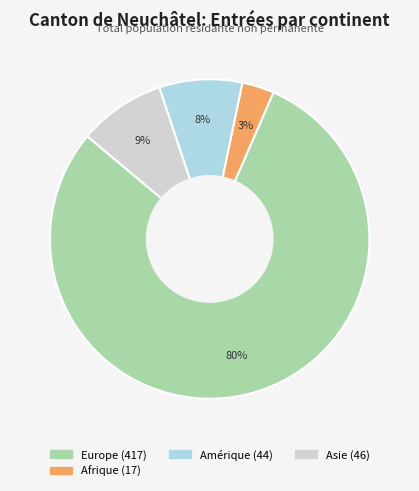

To the nearest percent, what is the average slice percentage?

25%